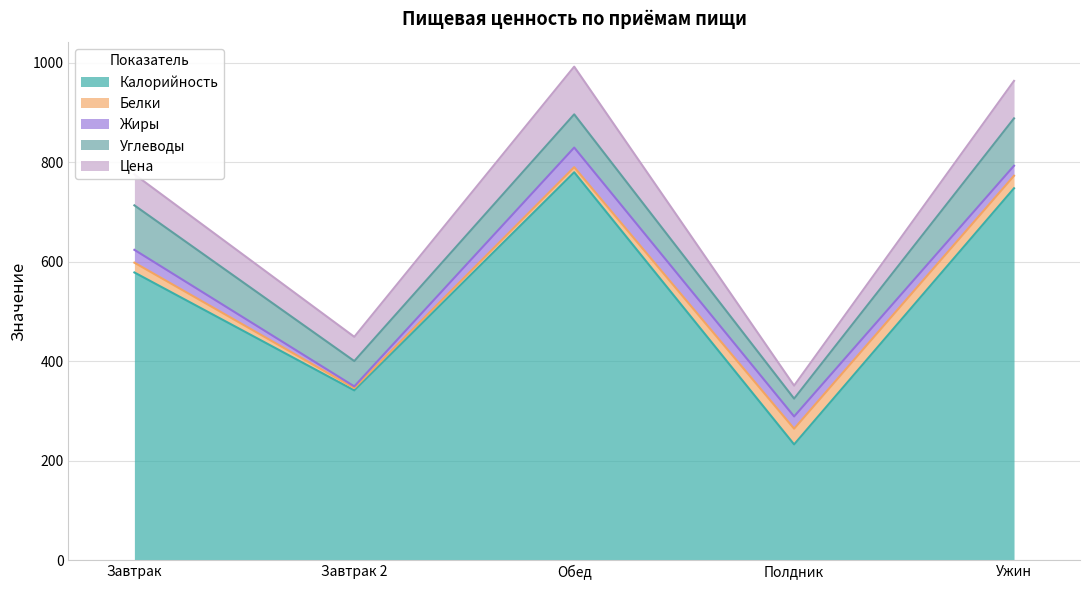

Reading right to left, extract all data points from this chart.

Калорийность: Ужин=747.2	Полдник=232.4	Обед=779.4	Завтрак 2=341.0	Завтрак=578.0
Белки: Ужин=25.2	Полдник=31.6	Обед=10.2	Завтрак 2=4.6	Завтрак=19.7
Жиры: Ужин=20.1	Полдник=24.6	Обед=39.4	Завтрак 2=3.4	Завтрак=25.8
Углеводы: Ужин=95.2	Полдник=35.8	Обед=66.8	Завтрак 2=50.9	Завтрак=89.4
Цена: Ужин=75.3	Полдник=26.2	Обед=95.9	Завтрак 2=48.7	Завтрак=62.3